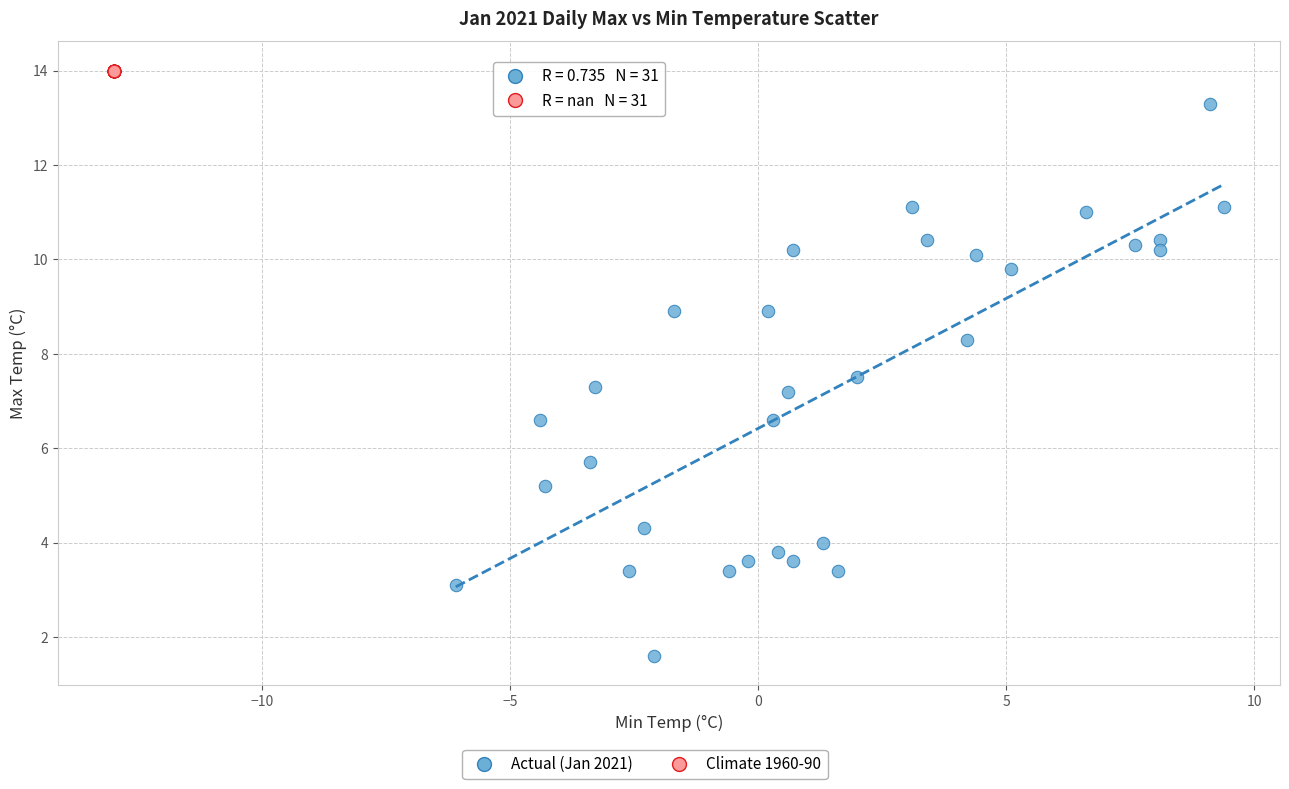

Which series reaches the maximum Y coordinate?

Climate 1960-90